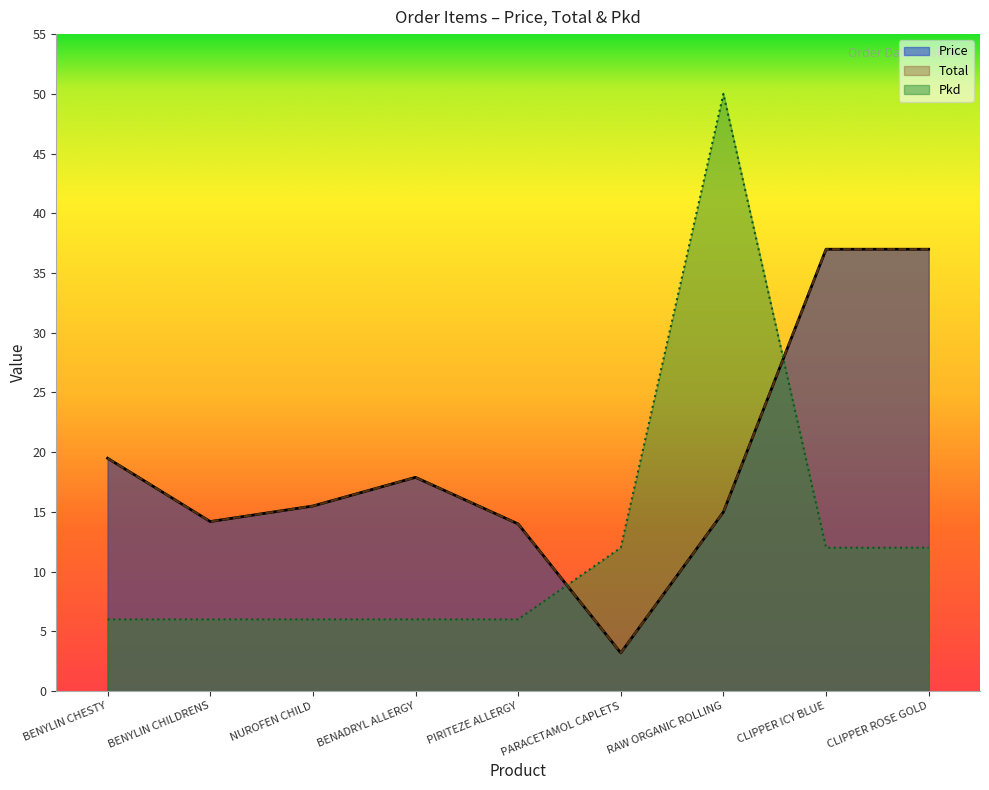

Reading right to left, what are all the values shown in this chart?

Price: CLIPPER ROSE GOLD=37.0	CLIPPER ICY BLUE=37.0	RAW ORGANIC ROLLING=15.0	PARACETAMOL CAPLETS=3.2	PIRITEZE ALLERGY=14.0	BENADRYL ALLERGY=17.9	NUROFEN CHILD=15.5	BENYLIN CHILDRENS=14.2	BENYLIN CHESTY=19.5
Total: CLIPPER ROSE GOLD=37.0	CLIPPER ICY BLUE=37.0	RAW ORGANIC ROLLING=15.0	PARACETAMOL CAPLETS=3.2	PIRITEZE ALLERGY=14.0	BENADRYL ALLERGY=17.9	NUROFEN CHILD=15.5	BENYLIN CHILDRENS=14.2	BENYLIN CHESTY=19.5
Pkd: CLIPPER ROSE GOLD=12.0	CLIPPER ICY BLUE=12.0	RAW ORGANIC ROLLING=50.0	PARACETAMOL CAPLETS=12.0	PIRITEZE ALLERGY=6.0	BENADRYL ALLERGY=6.0	NUROFEN CHILD=6.0	BENYLIN CHILDRENS=6.0	BENYLIN CHESTY=6.0